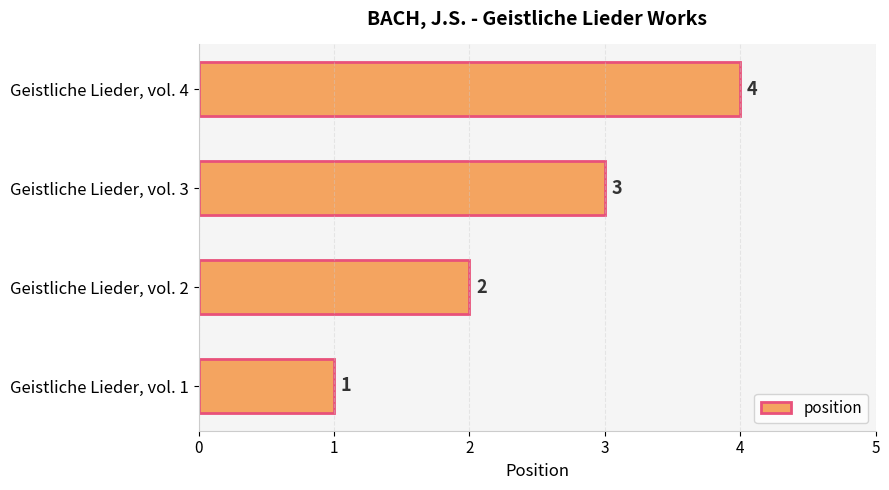

How many distinct data groups are displayed?

1